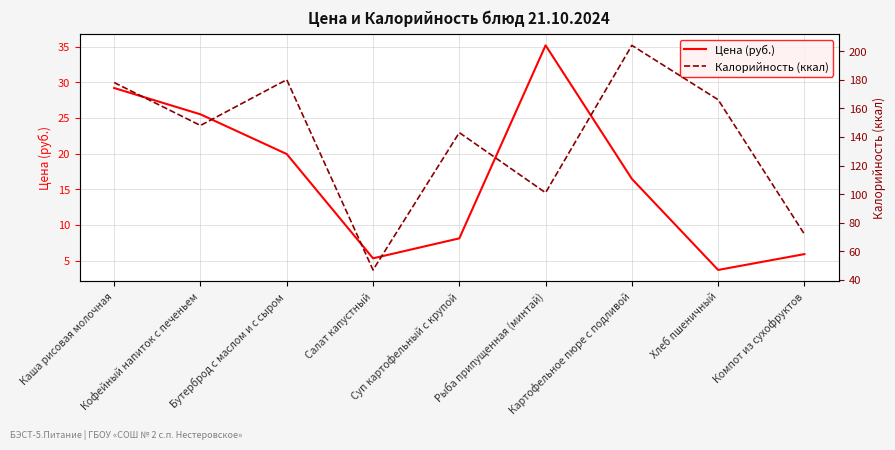

Rank the series at Суп картофельный с крупой from highest to lowest value.

Калорийность (ккал), Цена (руб.)